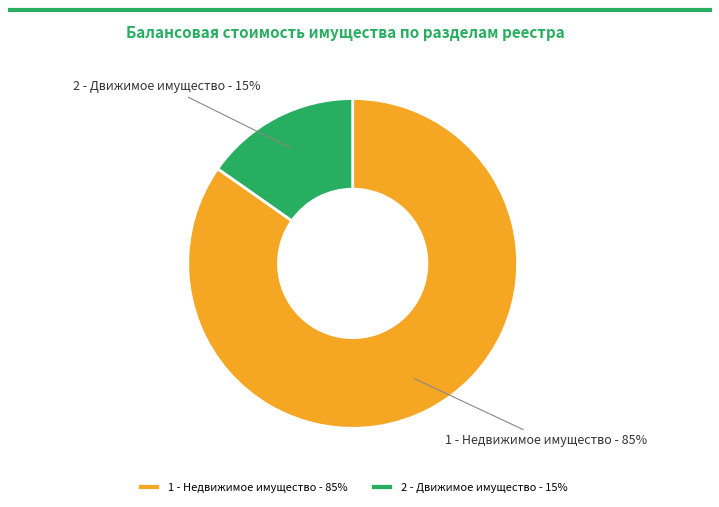

Is it true that 2 - Движимое имущество is 15% of the pie?

True